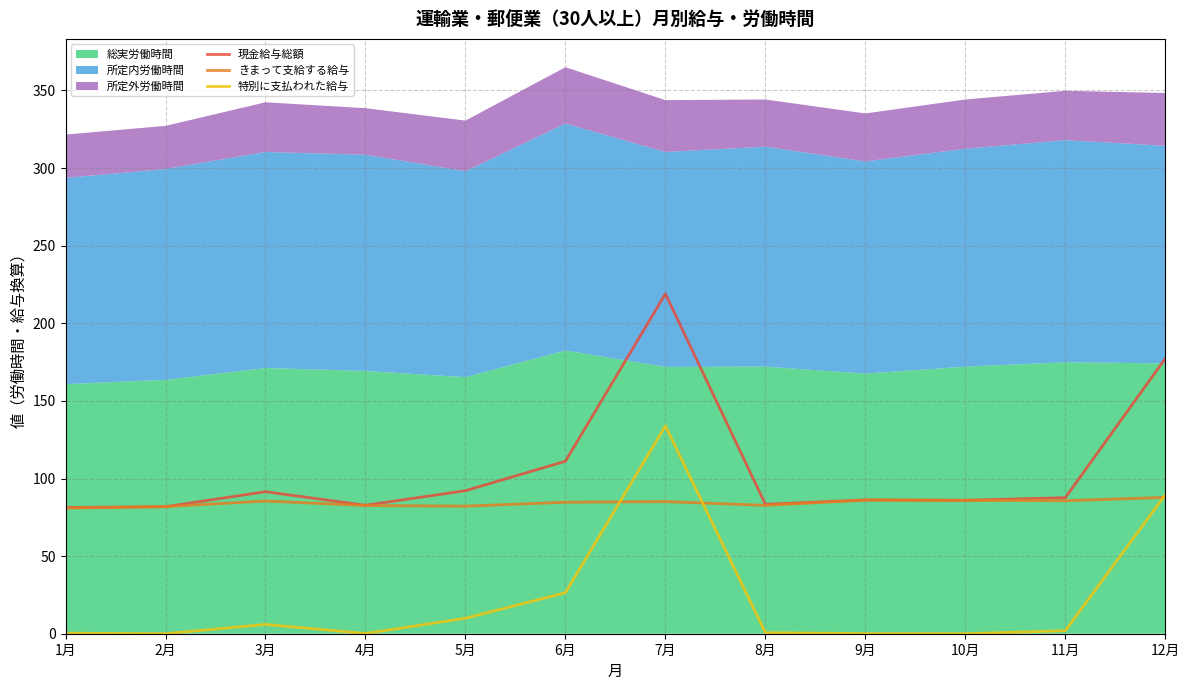

True or false: 現金給与総額 and 特別に支払われた給与 intersect in this chart.

False